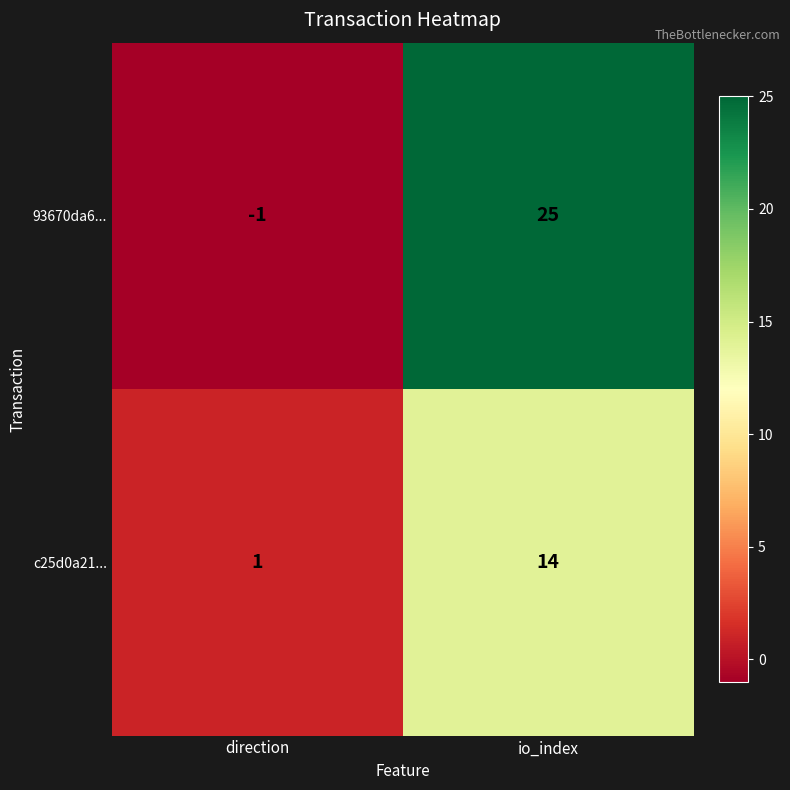

What is the greatest value displayed?

25